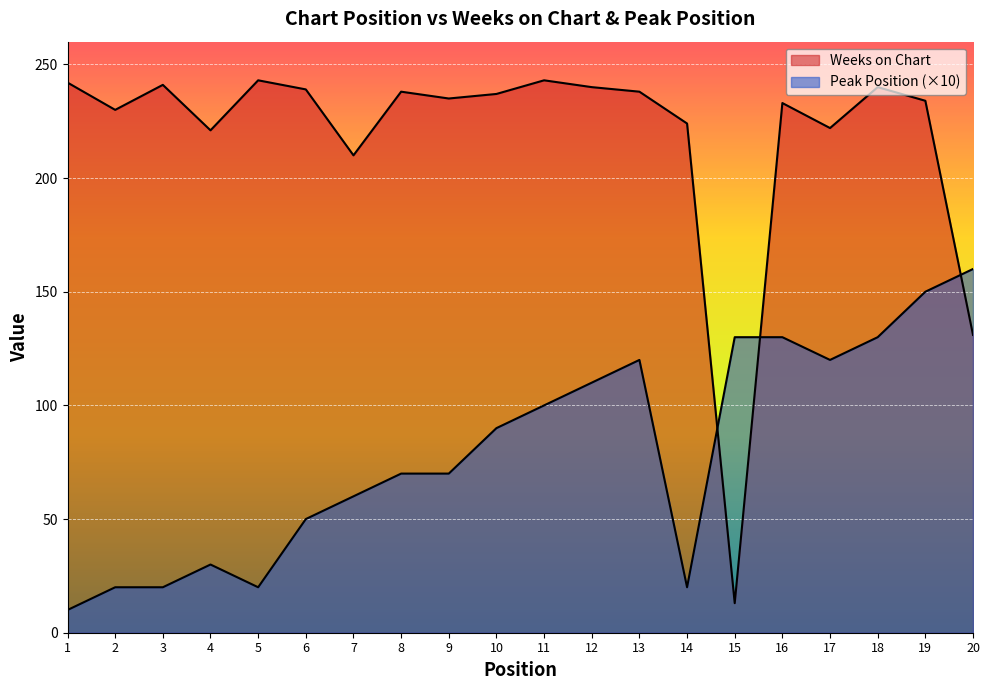

Between 9 and 12, which is larger?

12